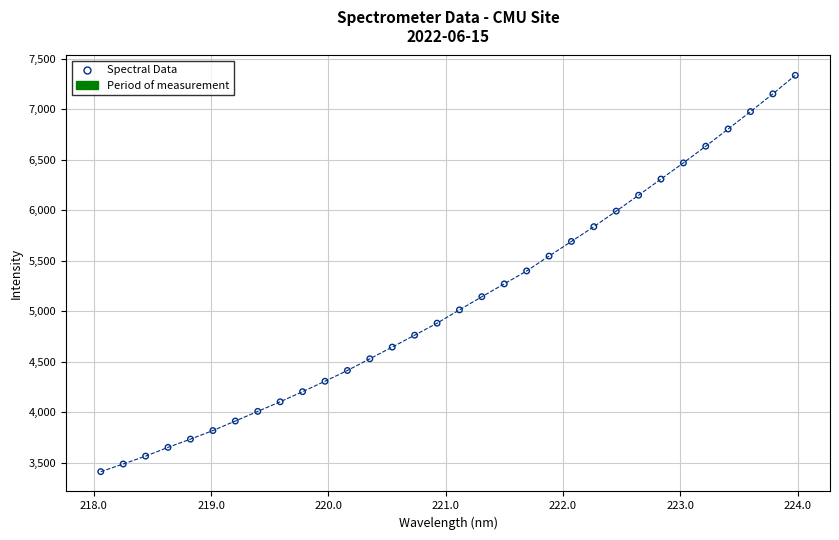

What is the range of Y values (max minus min)?

3922.3